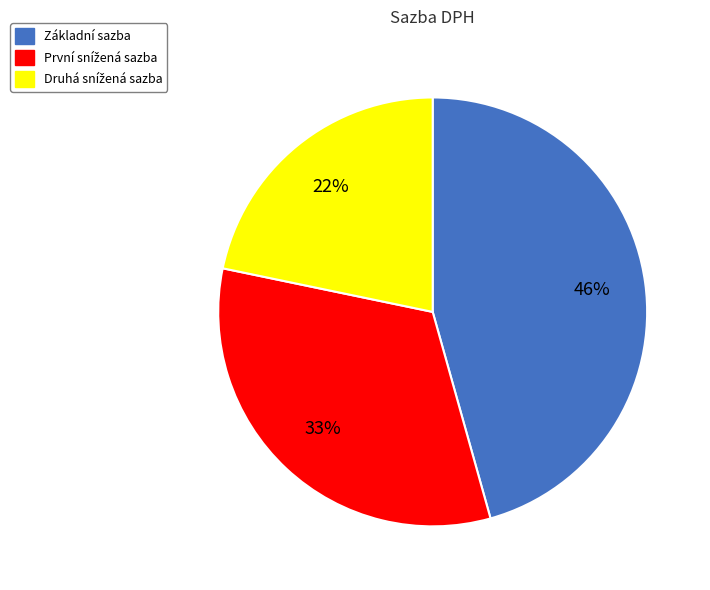

To the nearest percent, what is the difference between the largest and smallest slice percentages?

24%